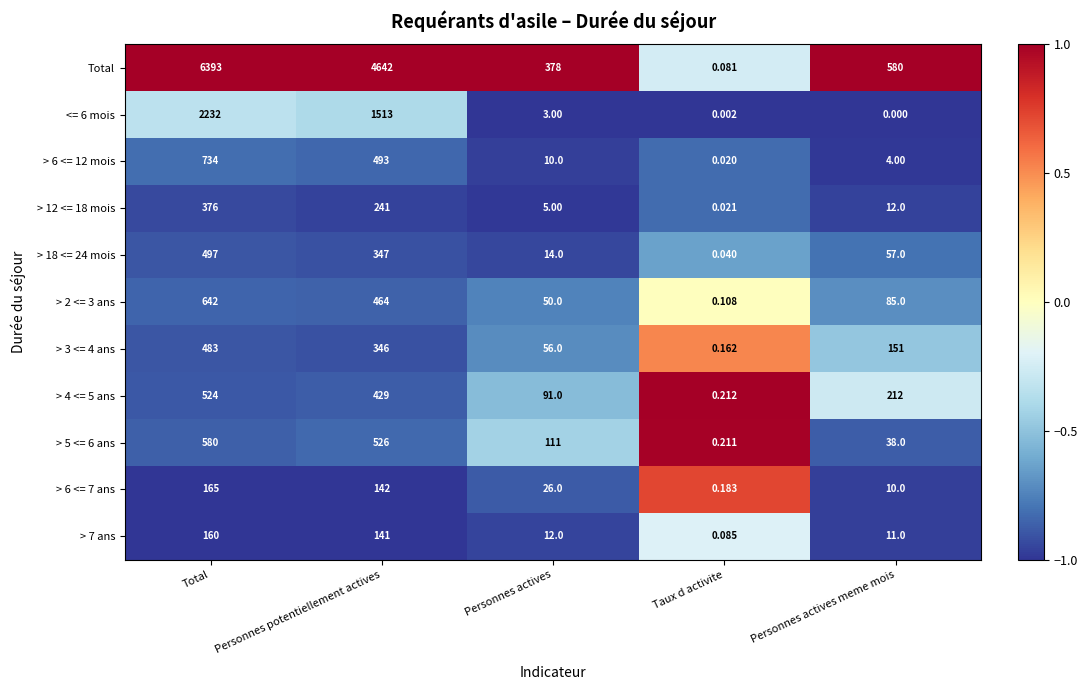

Which series has the largest range (max minus min)?

Total